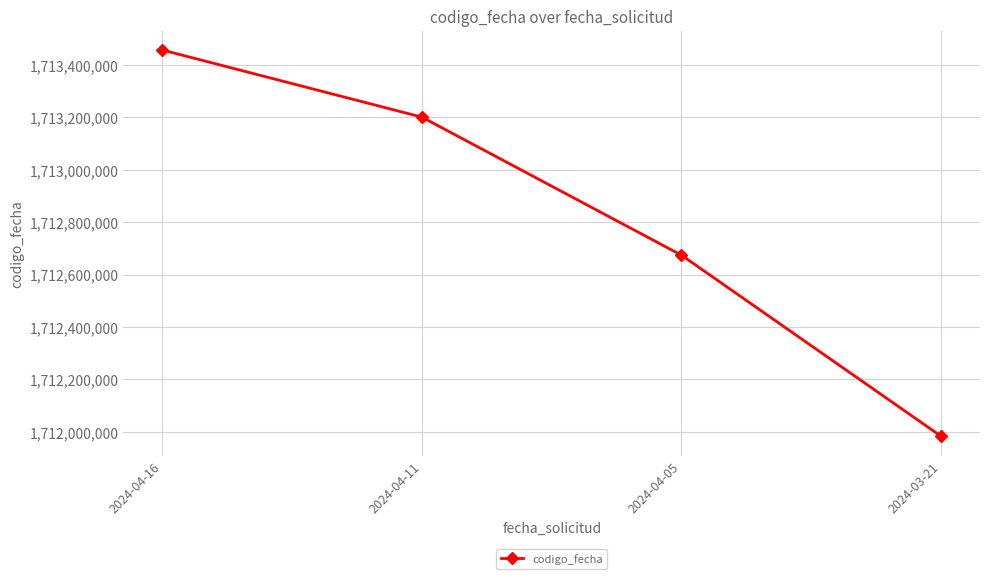

List the labels in order of value, largest first.

2024-04-16, 2024-04-11, 2024-04-05, 2024-03-21